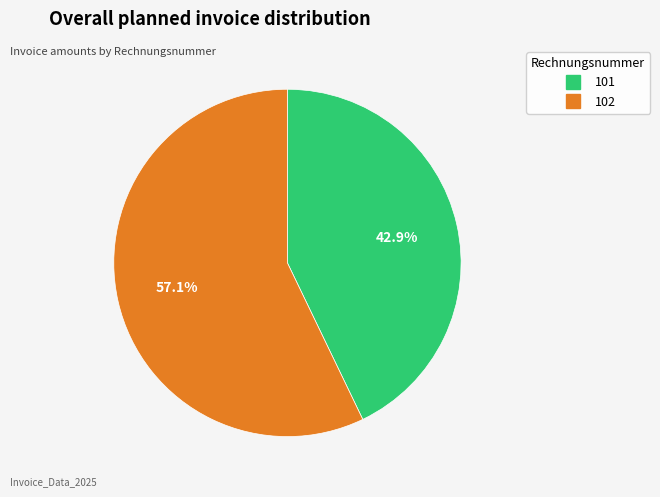

What is the smallest slice in the pie chart?

101